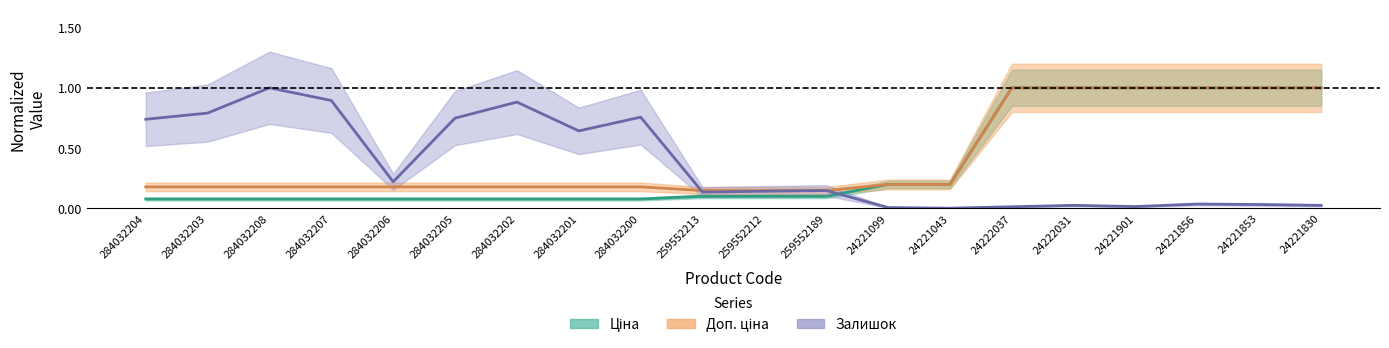

What is the maximum value shown in the chart?

1.0